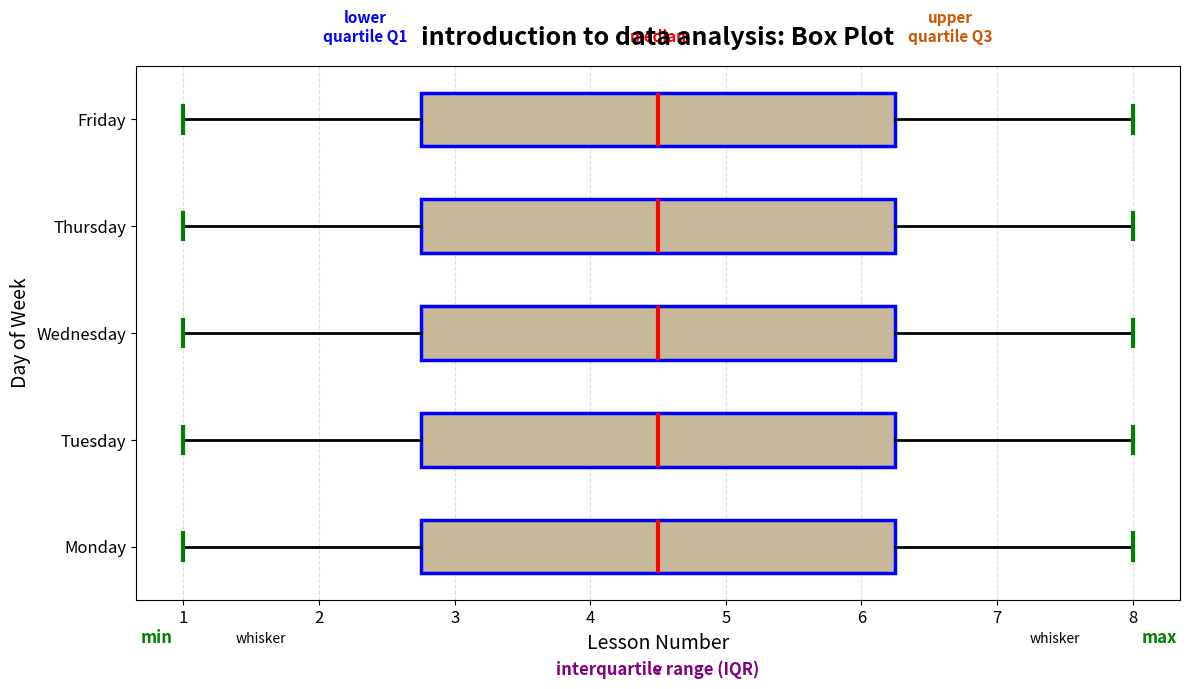

Reading bottom to top, transcribe this box plot: for each box, give where its median line is, the range the box spans, and where its two whiskers end, as read against the x-axis. The values are not printed on the chart, so give them approximately, as read against the axis.

Monday: median 4.5, box 2.8 to 6.3, whiskers 1.0 to 8.0
Tuesday: median 4.5, box 2.8 to 6.3, whiskers 1.0 to 8.0
Wednesday: median 4.5, box 2.8 to 6.3, whiskers 1.0 to 8.0
Thursday: median 4.5, box 2.8 to 6.3, whiskers 1.0 to 8.0
Friday: median 4.5, box 2.8 to 6.3, whiskers 1.0 to 8.0